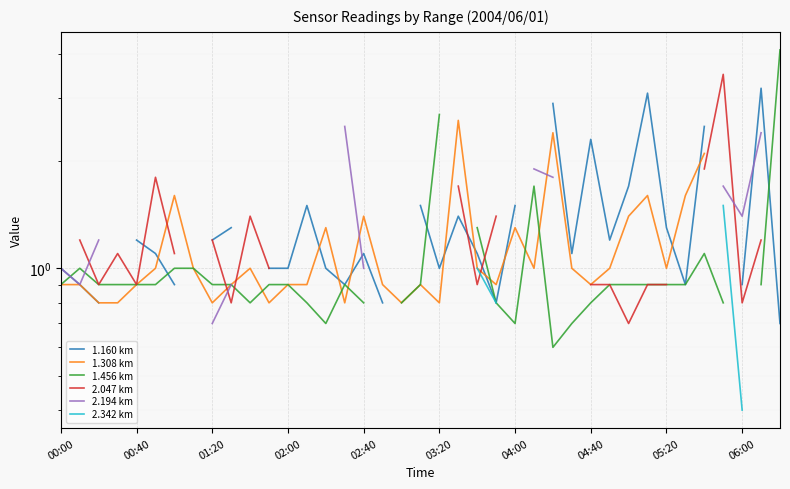

What are all the series names shown in the legend?

1.160 km, 1.308 km, 1.456 km, 2.047 km, 2.194 km, 2.342 km